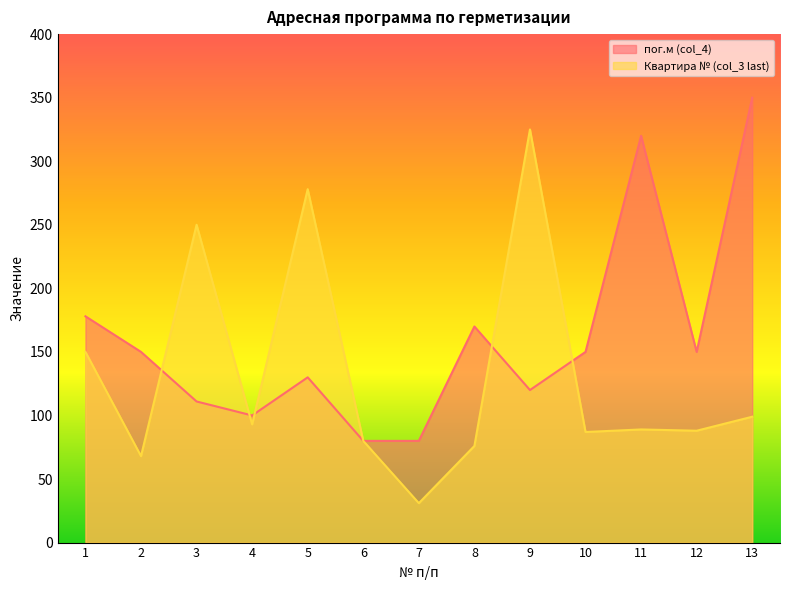

Rank the series by their maximum value, from lowest to highest.

Квартира № (col_3 last), пог.м (col_4)